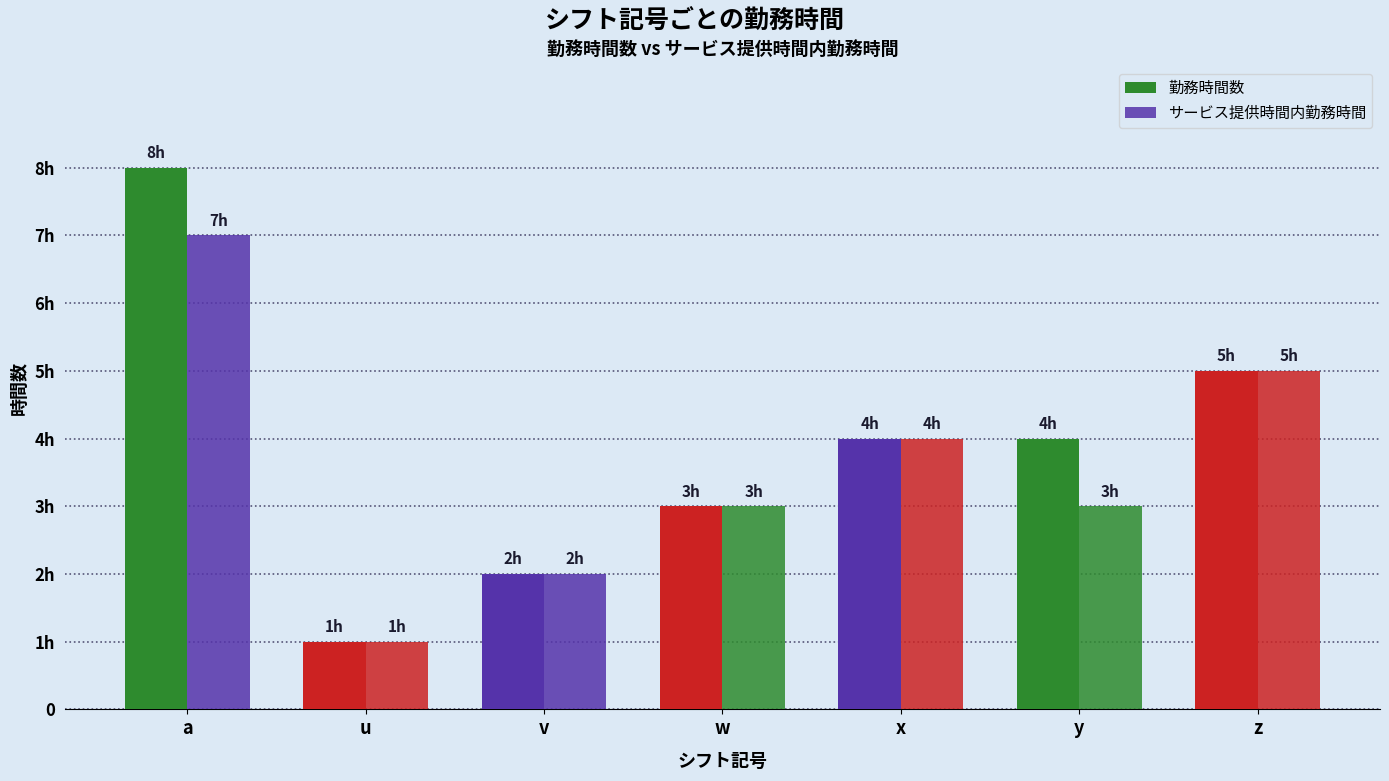

The value of 勤務時間数 at x is 4. True or false?

True